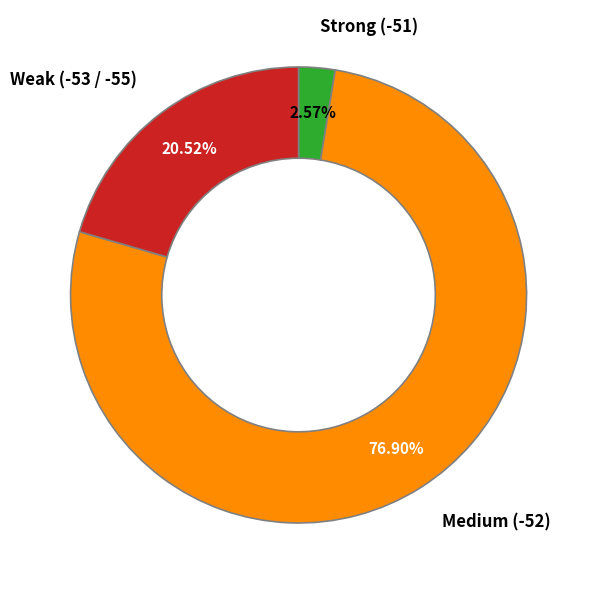

Is there a majority slice in this chart?

Yes